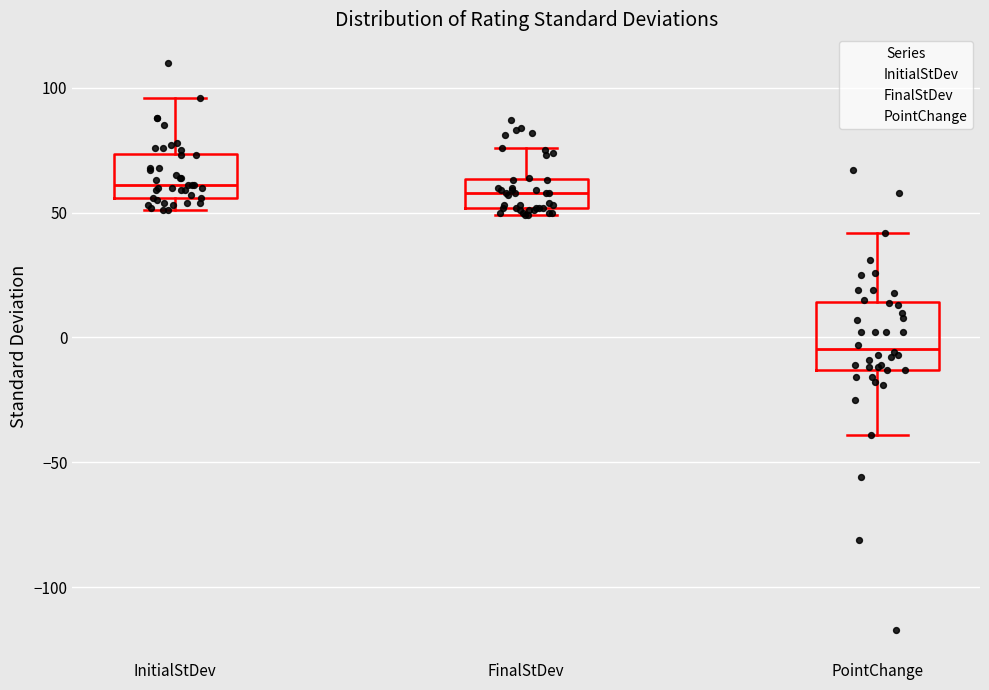

Reading left to right, read every box against the y-axis: the position of its median line, the range the box covers, and the ends of its whiskers. The values are not printed on the chart, so give them approximately, as read against the axis.

InitialStDev: median 60, box 55 to 75, whiskers 50 to 95
FinalStDev: median 60, box 50 to 65, whiskers 50 (just below the box's lower edge) to 75
PointChange: median -5, box -15 to 15, whiskers -40 to 40